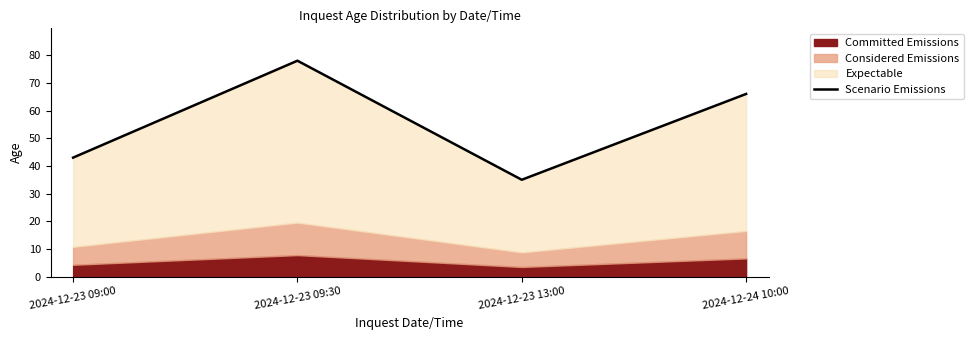

What is the average value?

56